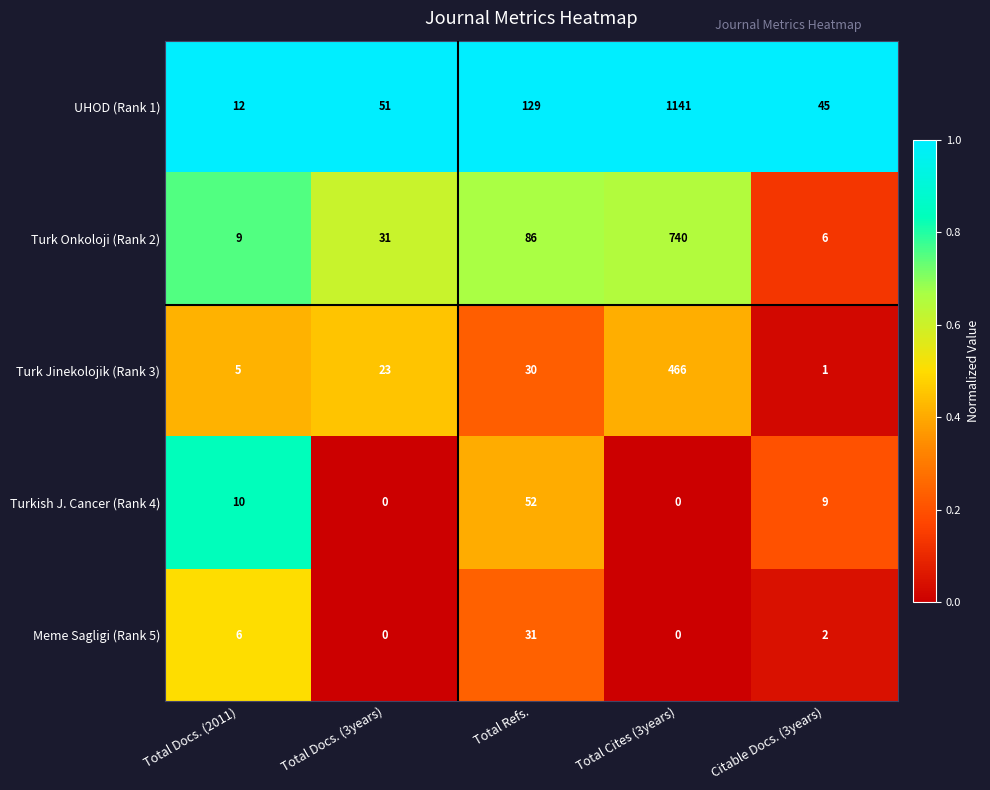

Reading right to left, extract all data points from this chart.

UHOD (Rank 1): 45	1141	129	51	12
Turk Onkoloji (Rank 2): 6	740	86	31	9
Turk Jinekolojik (Rank 3): 1	466	30	23	5
Turkish J. Cancer (Rank 4): 9	0	52	0	10
Meme Sagligi (Rank 5): 2	0	31	0	6